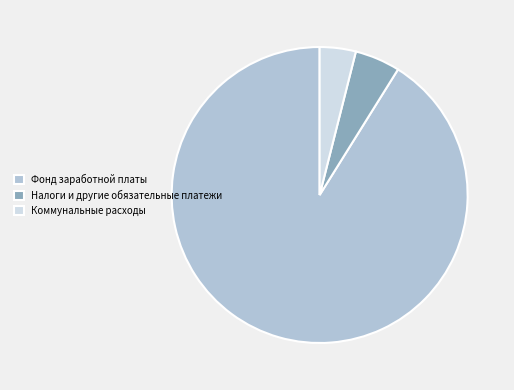

Combined, do Фонд заработной платы and Налоги и другие обязательные платежи account for over 50%?

Yes